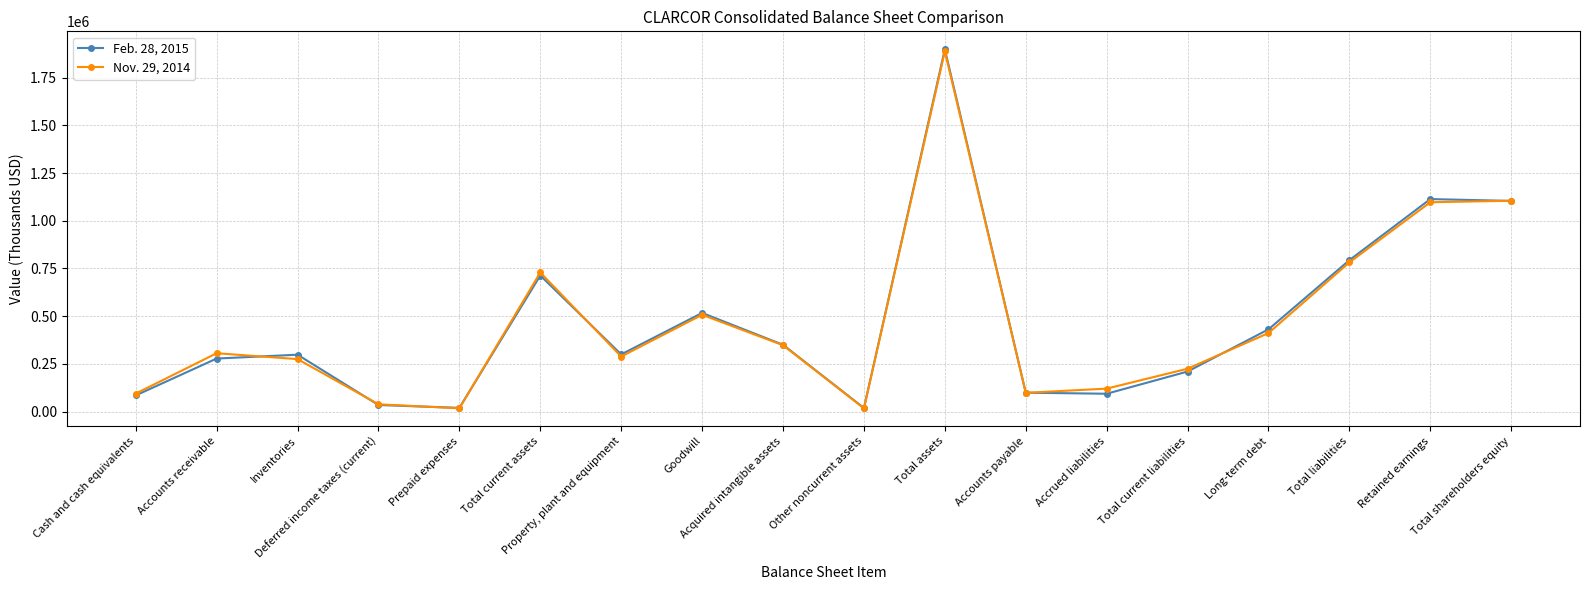

Is it true that Nov. 29, 2014 equals 695962 at Total shareholders equity?

False